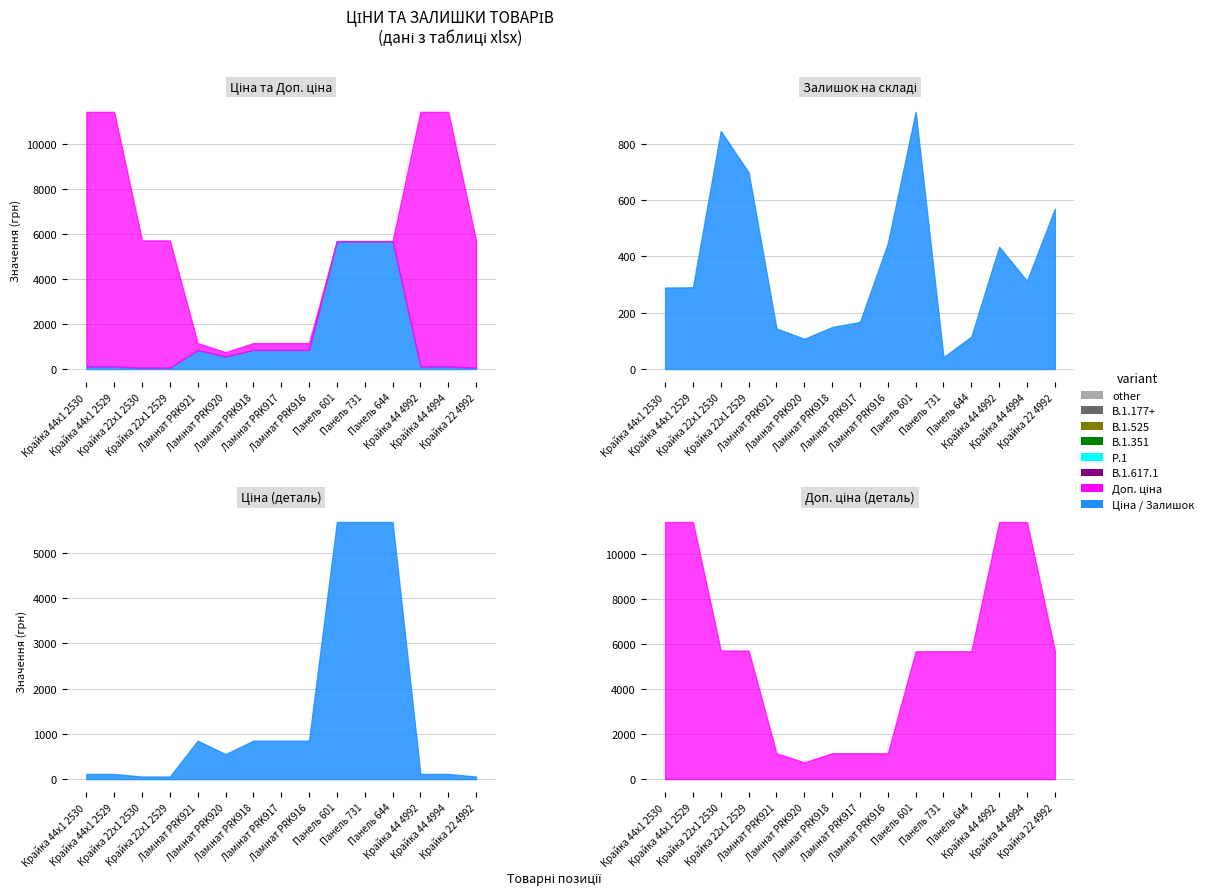

True or false: Ціна has more than 2 points higher than both neighbors.

False